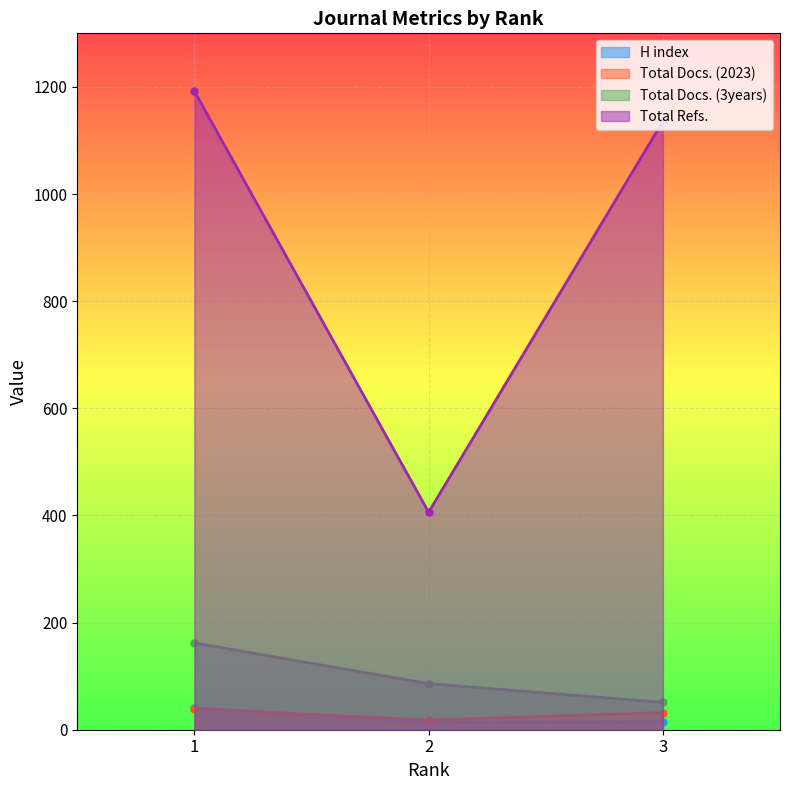

At which category does the chart reach its minimum across all series?

2